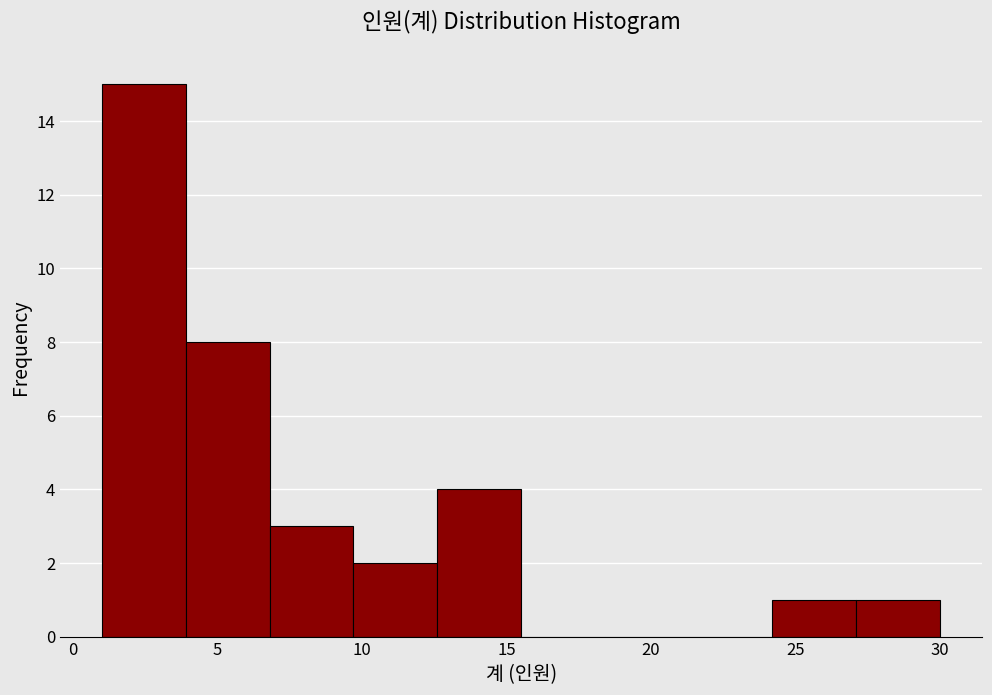

Reading left to right, list every bar in this chart as the range it spans on the x-axis followed by its height. Neither the bar edges nor the heights are printed on the chart, so give them approximately, as read against the axes.

1.0 to 3.9: 15
3.9 to 6.8: 8
6.8 to 9.7: 3
9.7 to 12.6: 2
12.6 to 15.5: 4
15.5 to 18.4: 0
18.4 to 21.3: 0
21.3 to 24.2: 0
24.2 to 27.1: 1
27.1 to 30.0: 1